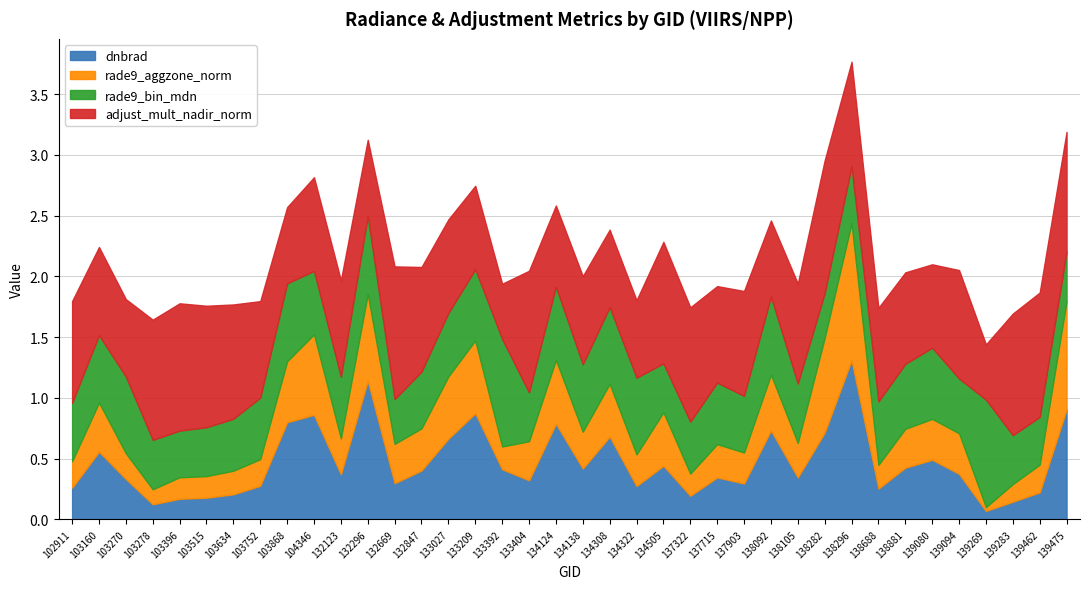

At which label does dnbrad reach its peak?

138296